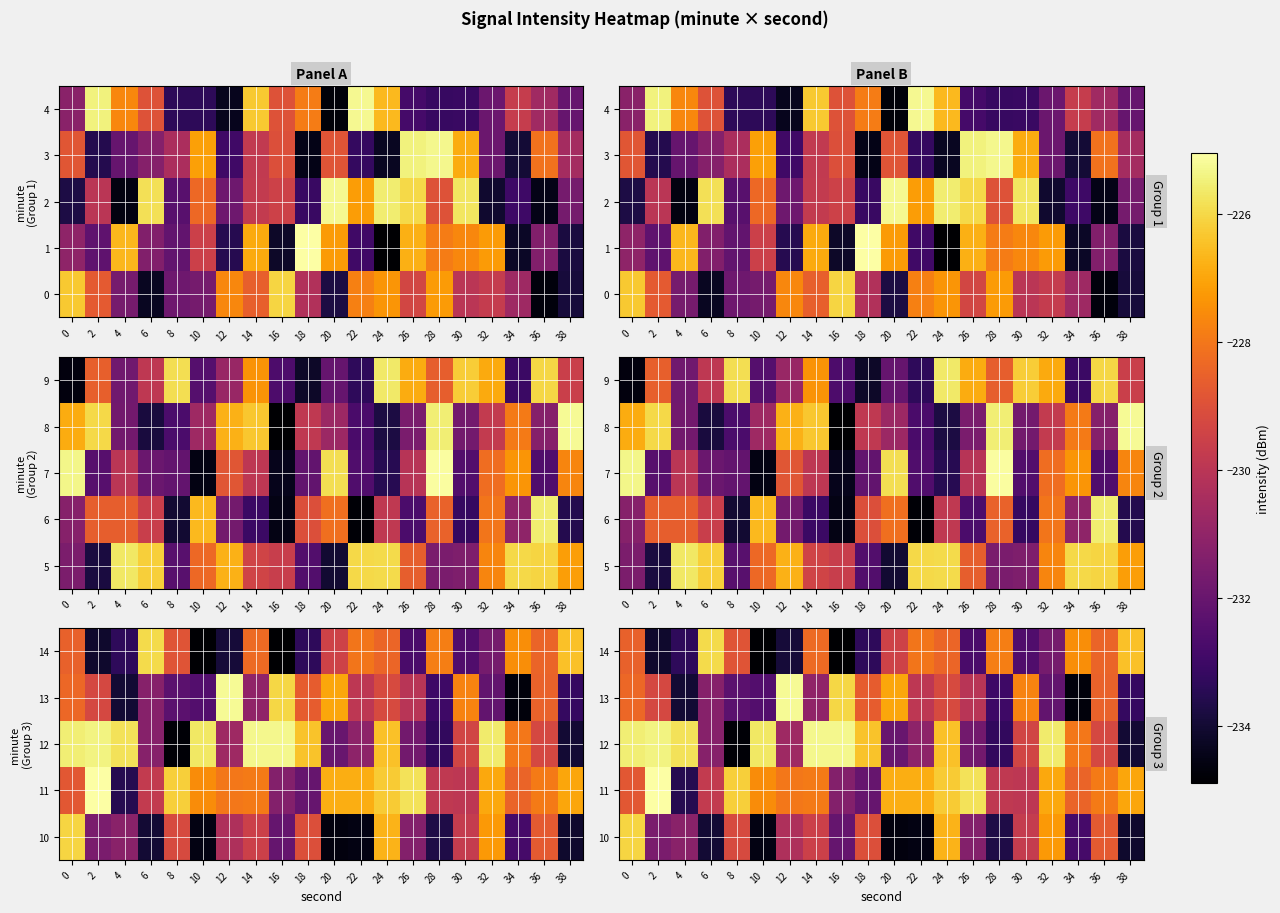

How many data points in 14 are less than -228?

16